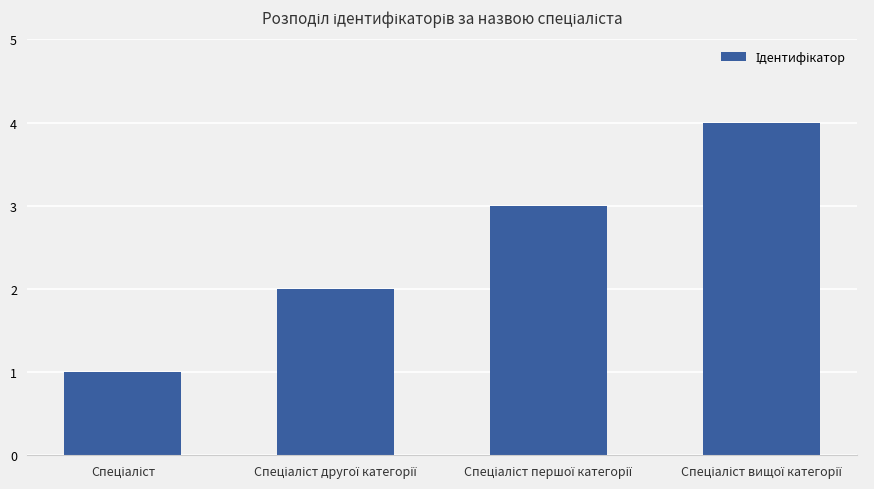

Count the number of data series in this chart.

1